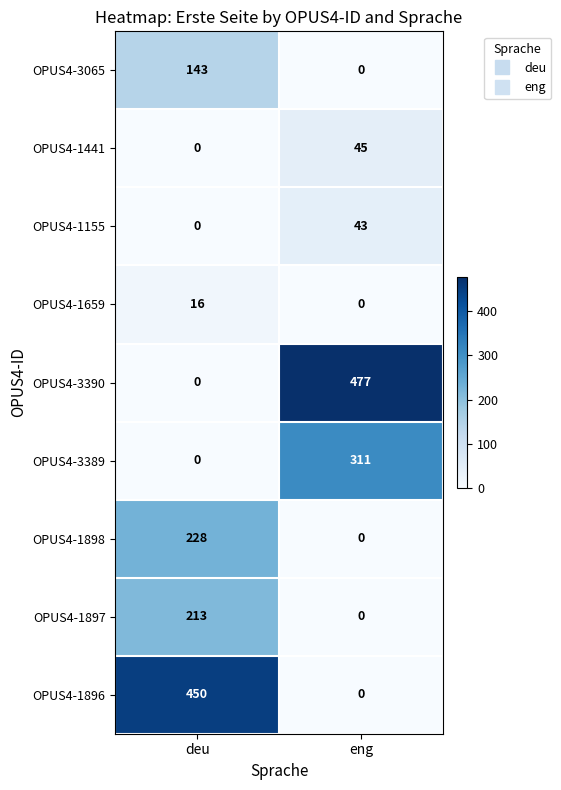

What is the difference between the maximum and minimum values in the OPUS4-1897 series?

213